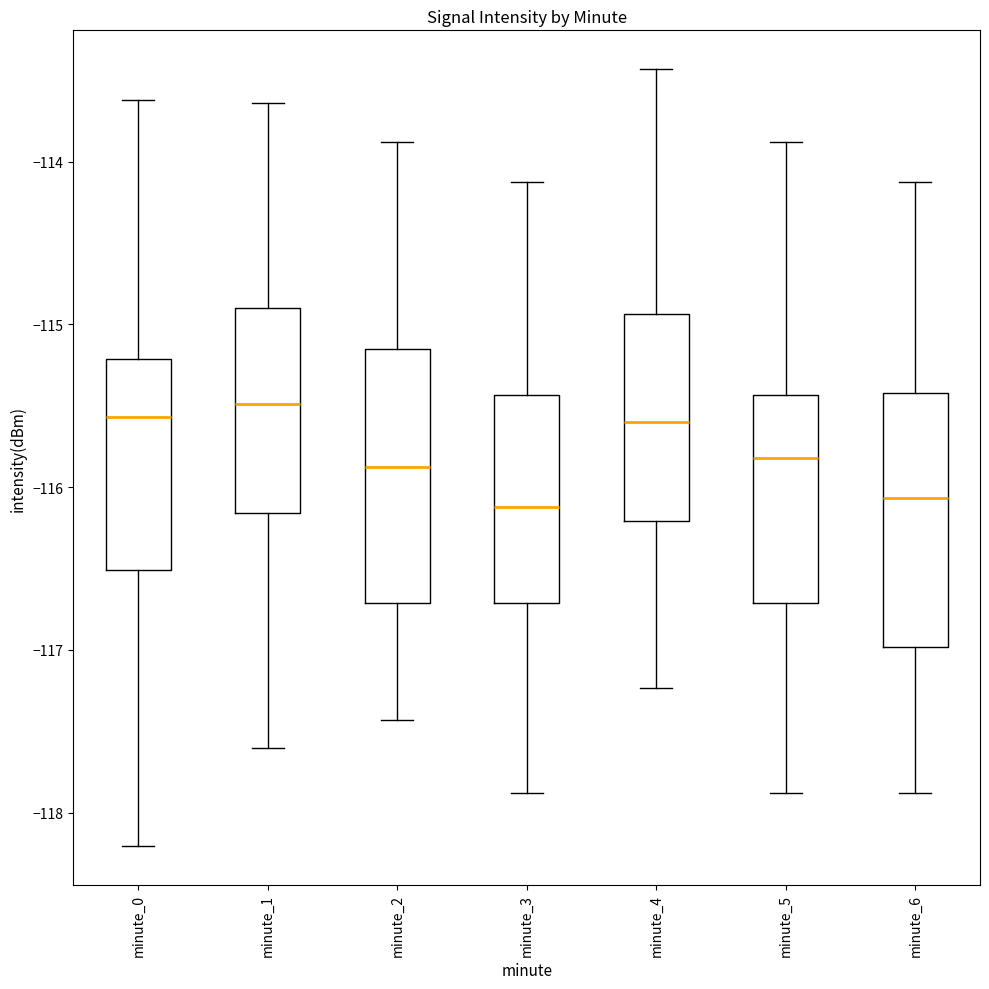

Where does the median line of the box for minute_3 sit on the y-axis? The values are not printed on the chart, so give them approximately, as read against the axis.

-116.1